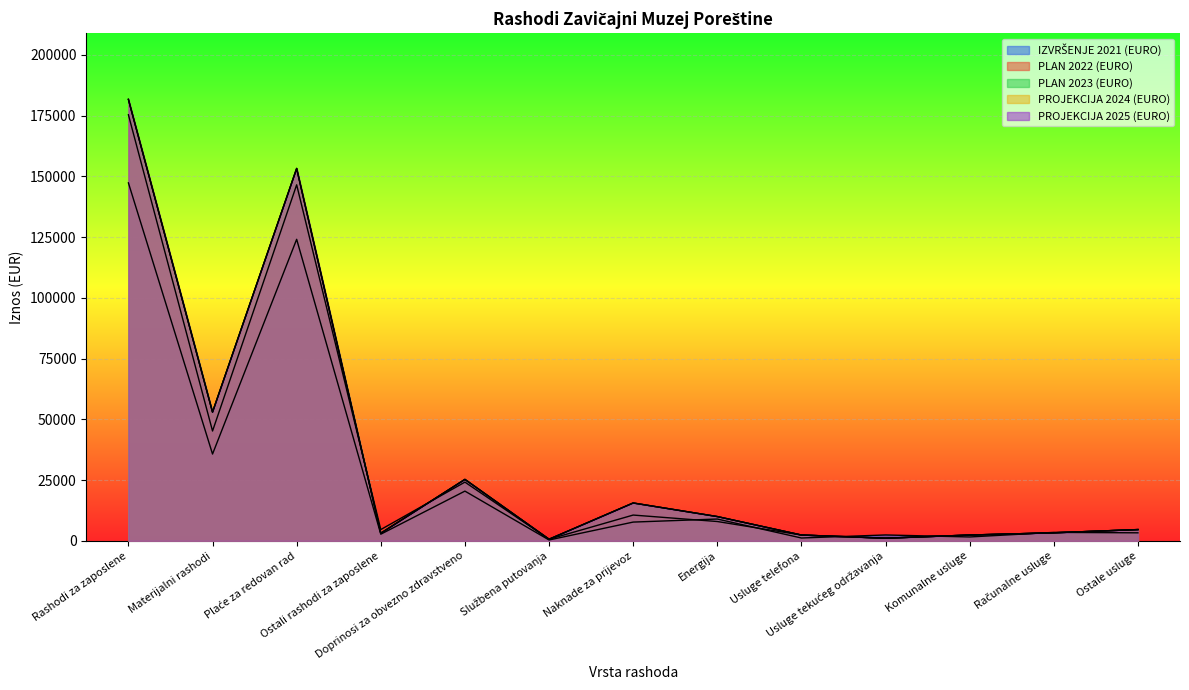

Is it true that PLAN 2023 (EURO) equals 181680.0 at Rashodi za zaposlene?

True